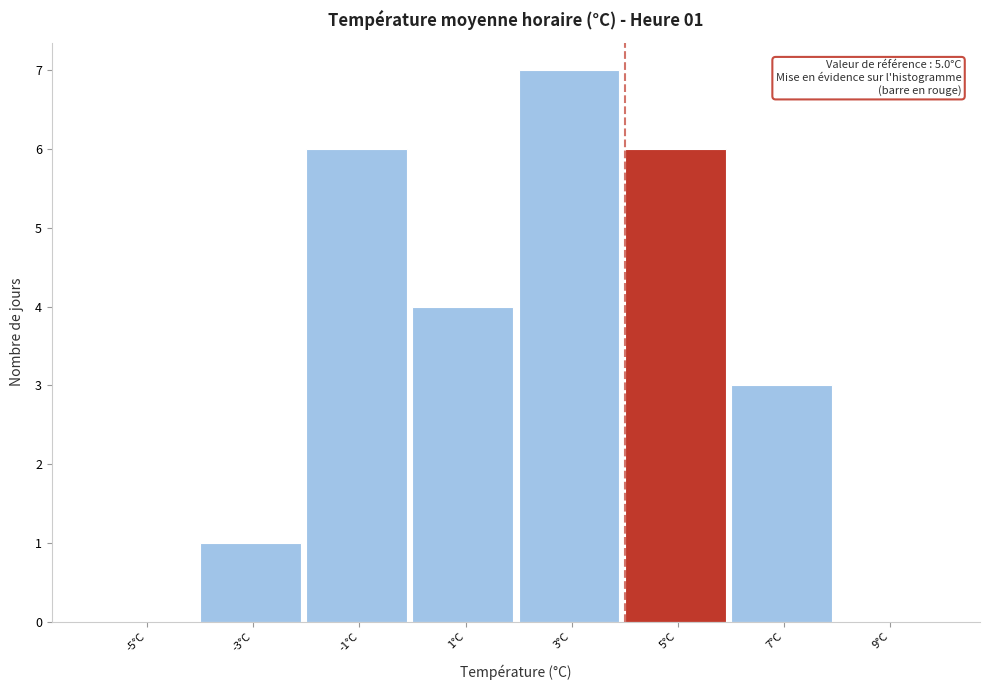

Reading right to left, list all the values displayed in this chart.

9°C=0	7°C=3	5°C=6	3°C=7	1°C=4	-1°C=6	-3°C=1	-5°C=0